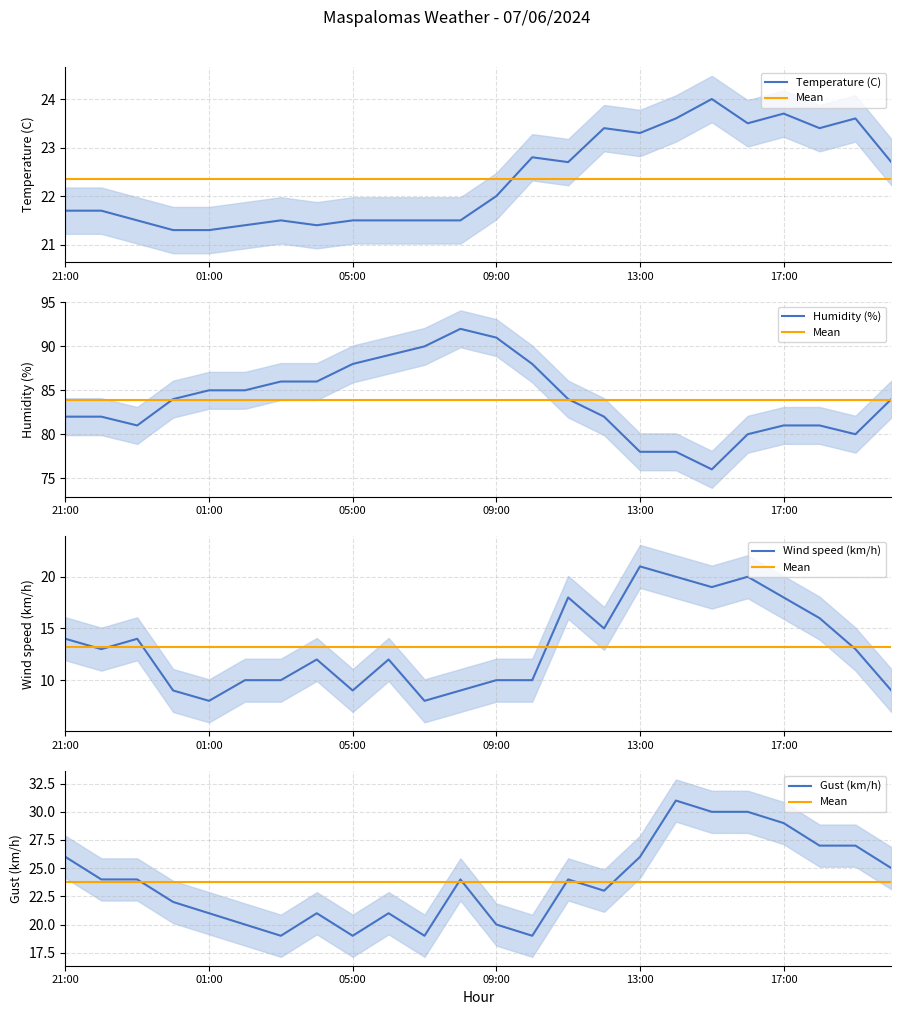

Reading left to right, transcribe all the data shown in this chart.

Temperature (C): 21:00=21.7	22:00=21.7	23:00=21.5	00:00=21.3	01:00=21.3	02:00=21.4	03:00=21.5	04:00=21.4	05:00=21.5	06:00=21.5	07:00=21.5	08:00=21.5	09:00=22.0	10:00=22.8	11:00=22.7	12:00=23.4	13:00=23.3	14:00=23.6	15:00=24.0	16:00=23.5	17:00=23.7	18:00=23.4	19:00=23.6	20:00=22.7
Humidity (%): 21:00=82.0	22:00=82.0	23:00=81.0	00:00=84.0	01:00=85.0	02:00=85.0	03:00=86.0	04:00=86.0	05:00=88.0	06:00=89.0	07:00=90.0	08:00=92.0	09:00=91.0	10:00=88.0	11:00=84.0	12:00=82.0	13:00=78.0	14:00=78.0	15:00=76.0	16:00=80.0	17:00=81.0	18:00=81.0	19:00=80.0	20:00=84.0
Wind speed (km/h): 21:00=14.0	22:00=13.0	23:00=14.0	00:00=9.0	01:00=8.0	02:00=10.0	03:00=10.0	04:00=12.0	05:00=9.0	06:00=12.0	07:00=8.0	08:00=9.0	09:00=10.0	10:00=10.0	11:00=18.0	12:00=15.0	13:00=21.0	14:00=20.0	15:00=19.0	16:00=20.0	17:00=18.0	18:00=16.0	19:00=13.0	20:00=9.0
Gust (km/h): 21:00=26.0	22:00=24.0	23:00=24.0	00:00=22.0	01:00=21.0	02:00=20.0	03:00=19.0	04:00=21.0	05:00=19.0	06:00=21.0	07:00=19.0	08:00=24.0	09:00=20.0	10:00=19.0	11:00=24.0	12:00=23.0	13:00=26.0	14:00=31.0	15:00=30.0	16:00=30.0	17:00=29.0	18:00=27.0	19:00=27.0	20:00=25.0